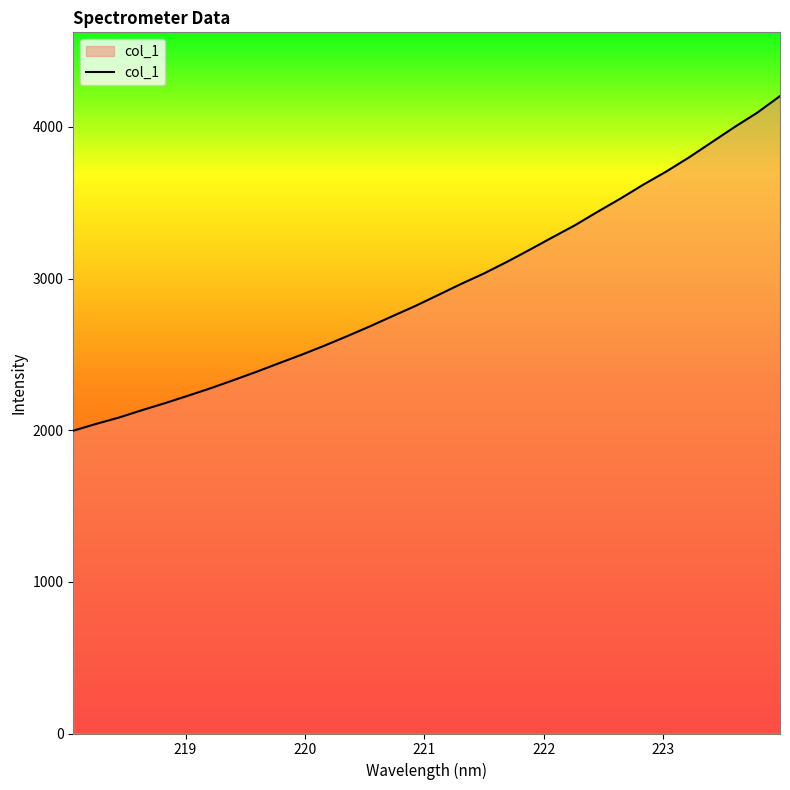

What is the minimum value shown in the chart?

1996.9